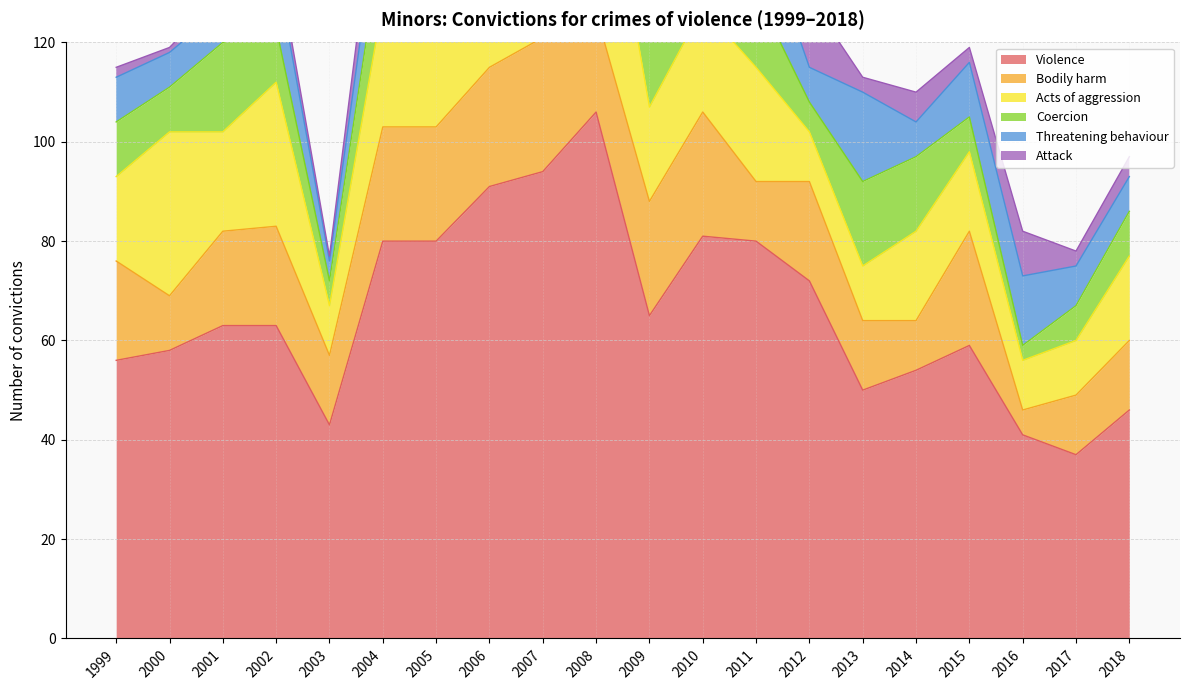

What is the difference between the maximum and minimum values in the Attack series?

15